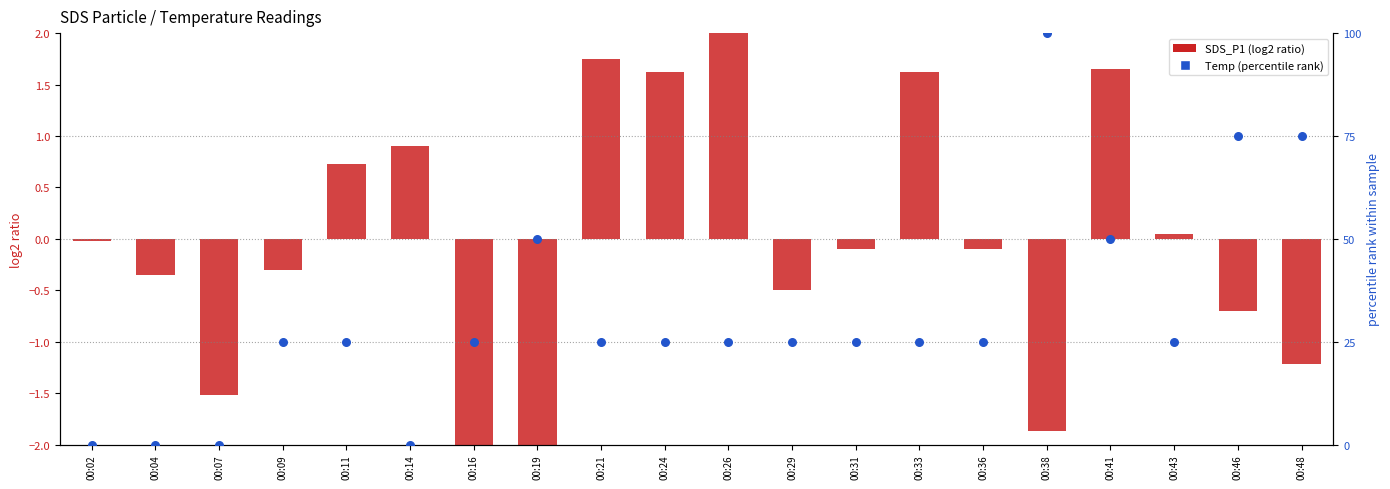

Is the value of SDS_P2 at 00:19 greater than the value of SDS_P1 at 00:48?

Yes